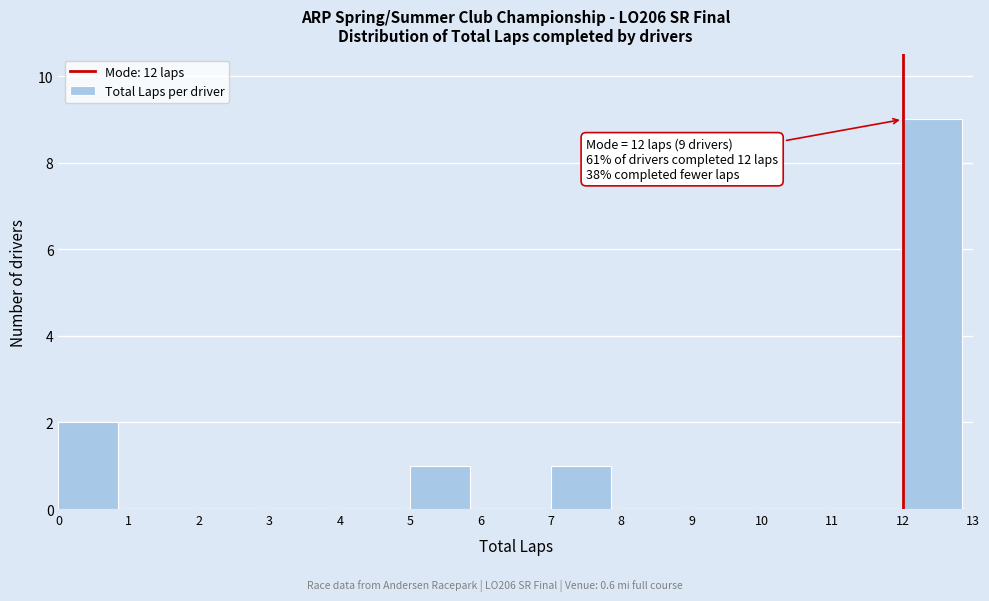

Which range on the x-axis has the tallest bar?

12 to 13